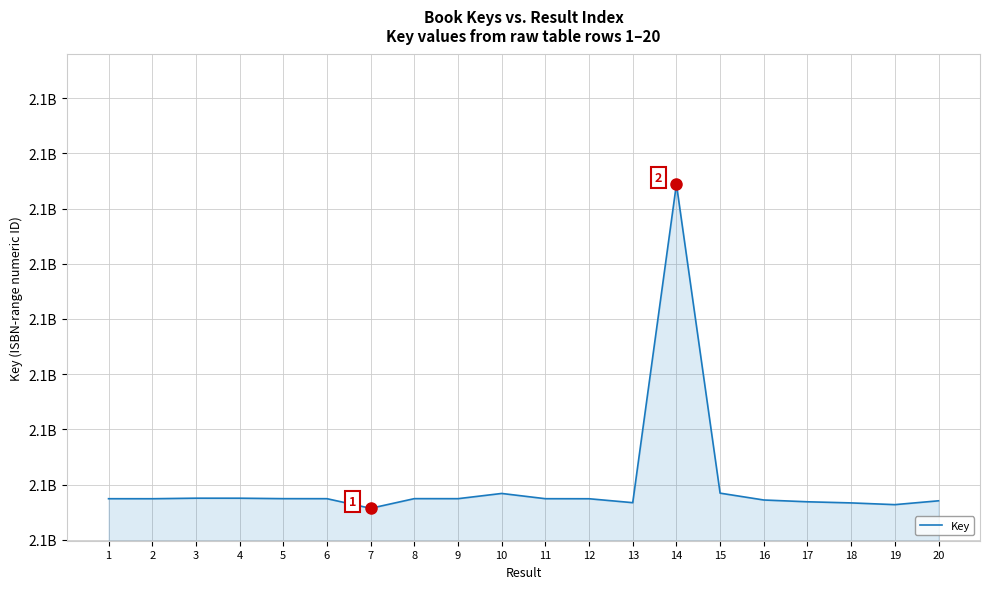

Is this an area chart (filled region under the line)?

Yes